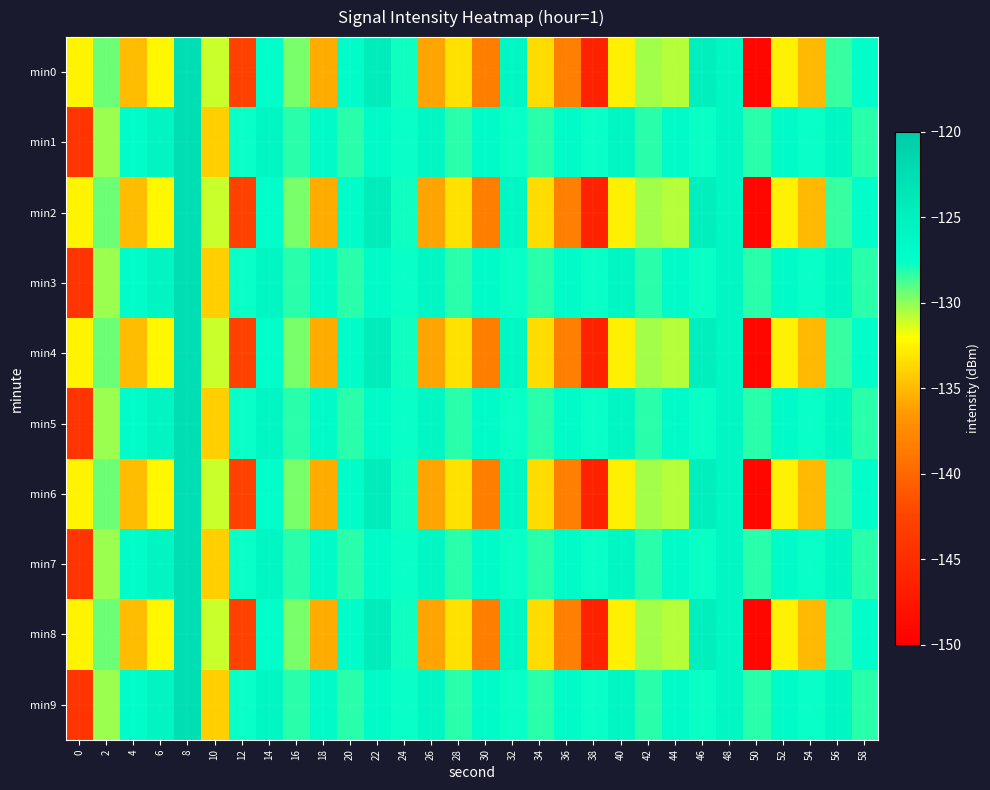

Which has a higher value, 56 or 2?

56